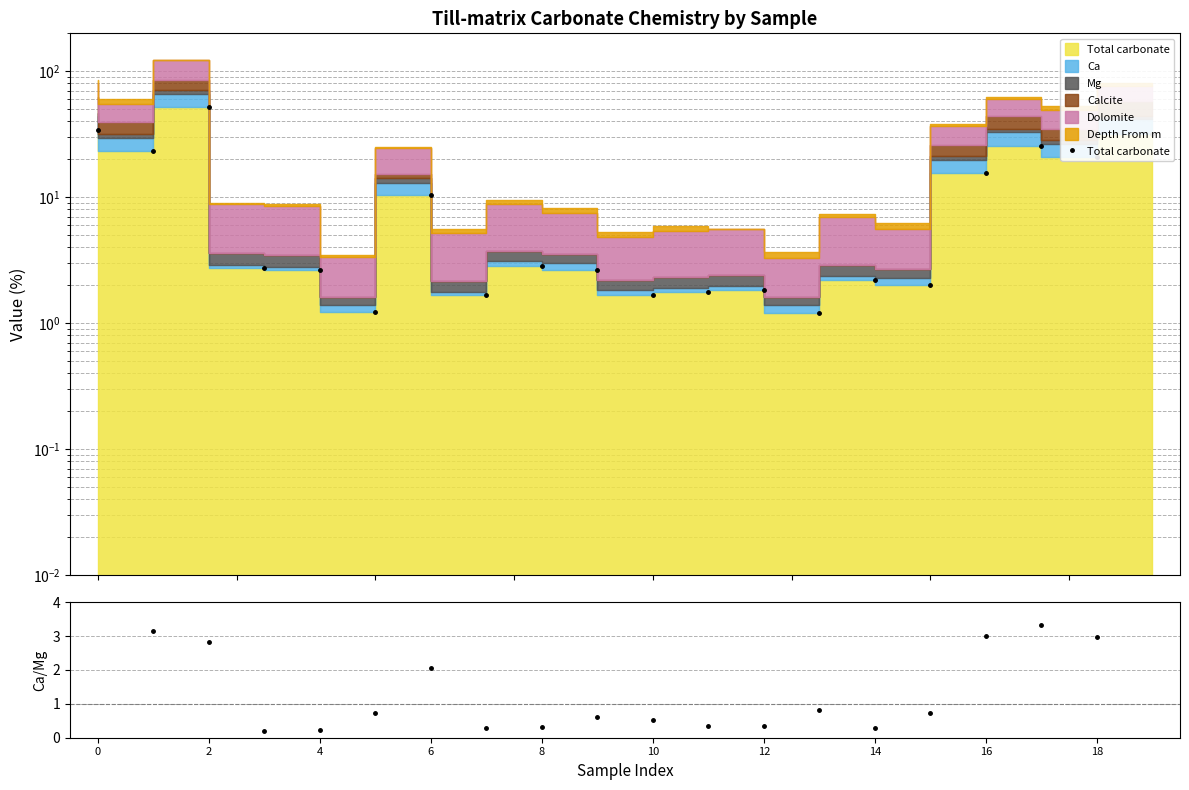

Which series has the largest range (max minus min)?

Total carbonate